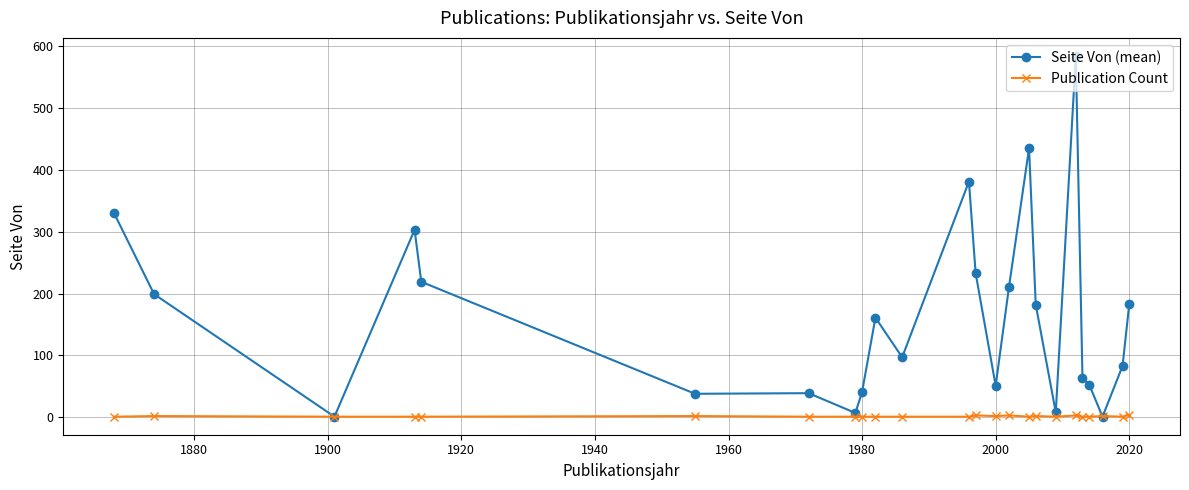

List the series in order of their peak value, highest first.

Seite Von (mean), Publication Count